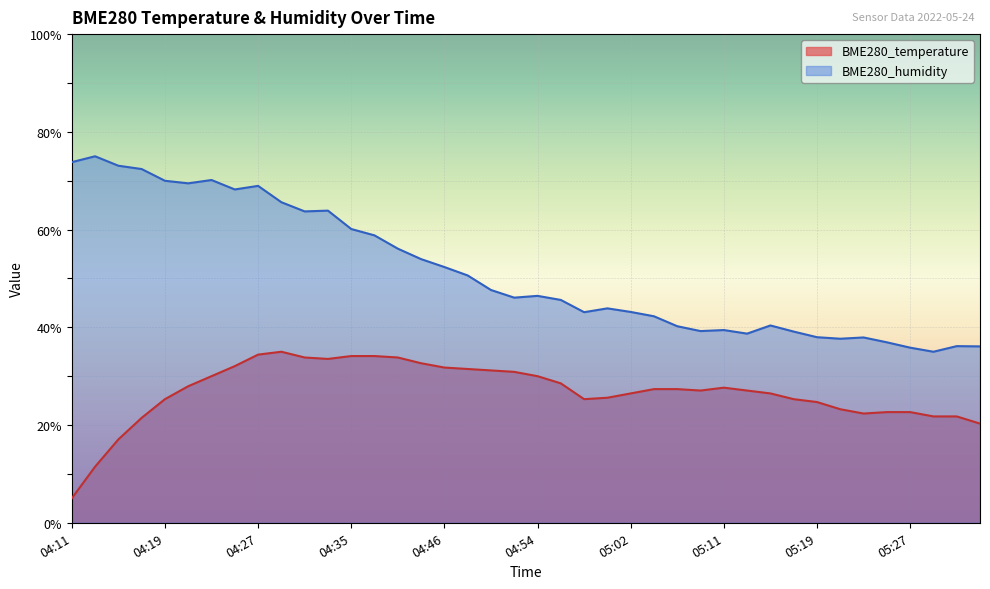

Which has a higher value, 05:07 or 04:35?

04:35